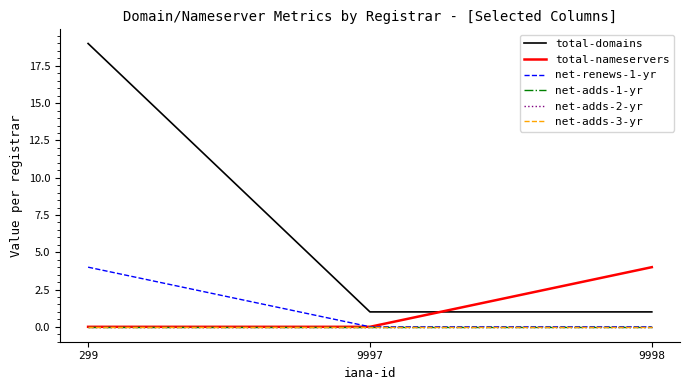

Rank the series at 299 from lowest to highest value.

total-nameservers, net-adds-1-yr, net-adds-2-yr, net-adds-3-yr, net-renews-1-yr, total-domains